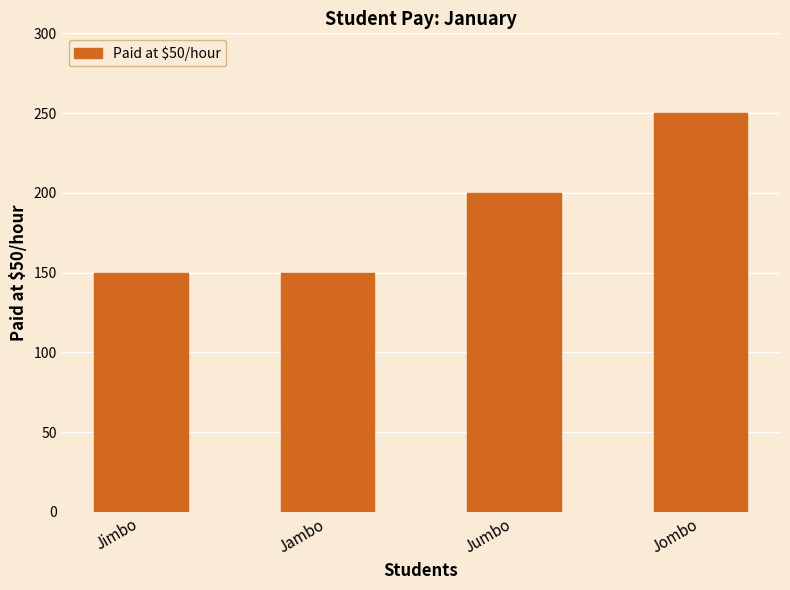

At which category does the chart reach its peak across all series?

Jombo